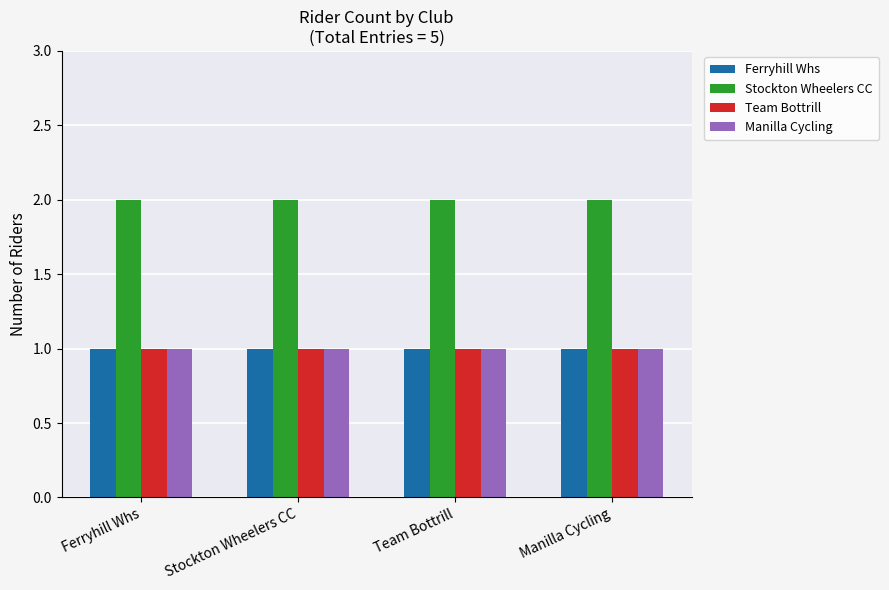

What is the spread (max minus min) of values at Stockton Wheelers CC?

1